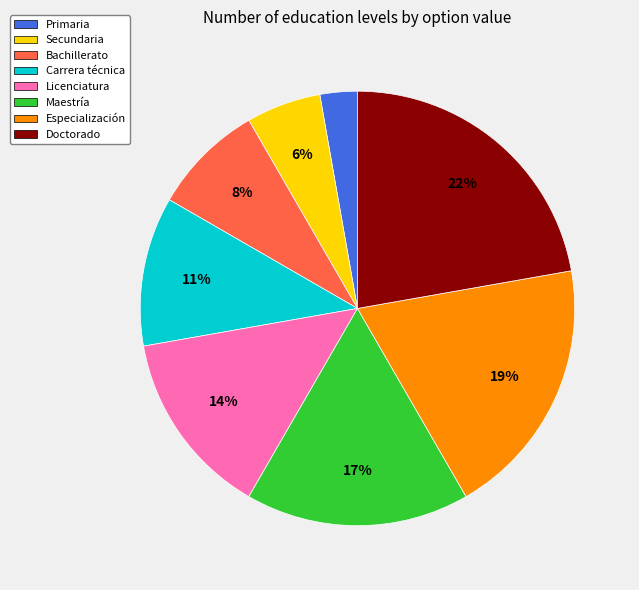

Does Doctorado represent more than half of the total?

No